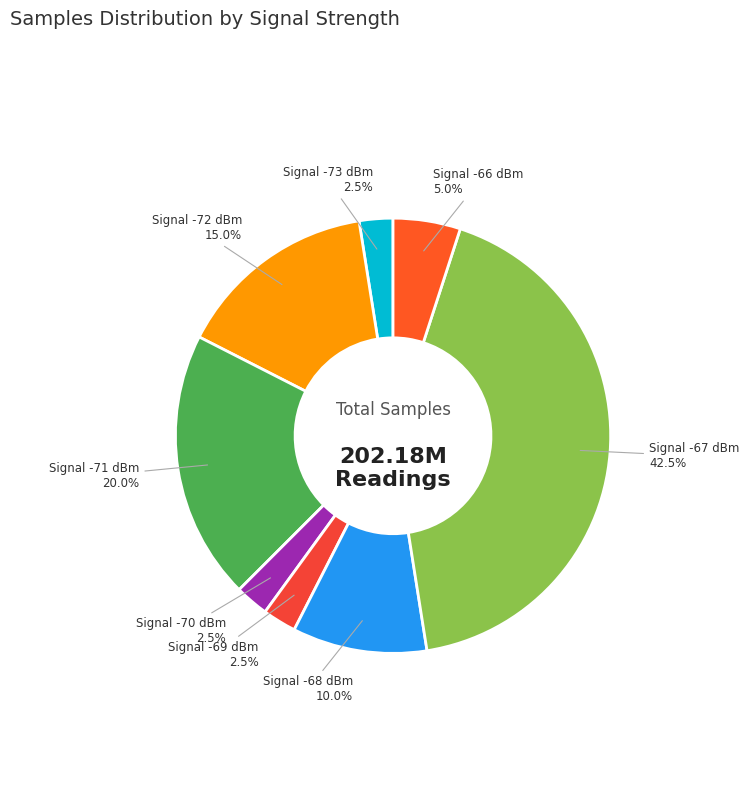

How much of the chart is everything except Signal -72 dBm?

85.0%